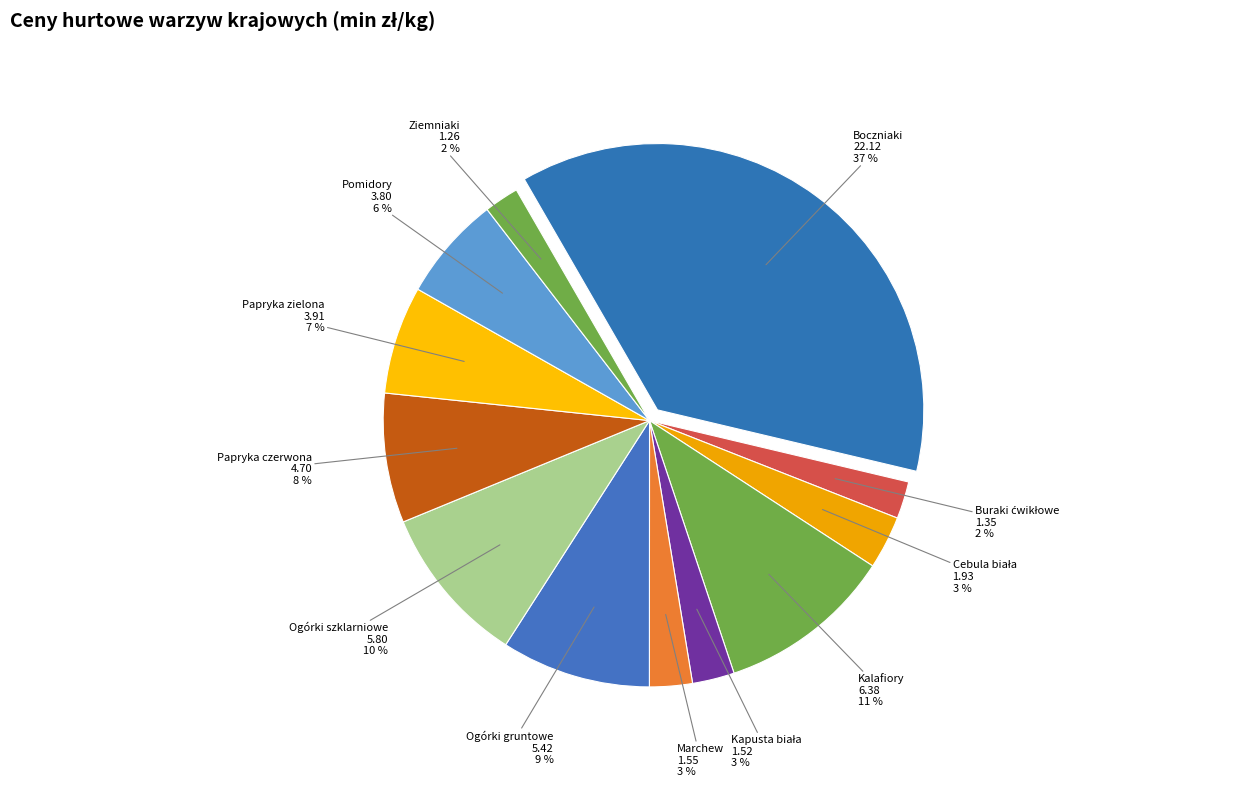

Combined, what portion of the pie is Pomidory and Ogórki gruntowe?

15.4%